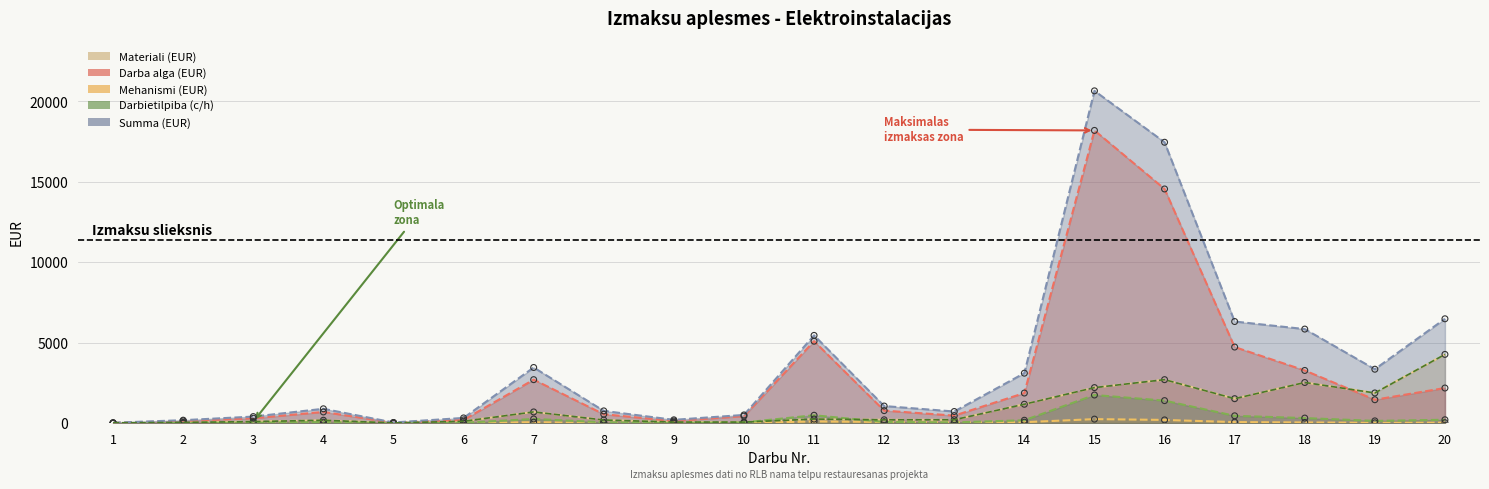

Which series contains the lowest Y value?

Mehanismi (EUR)